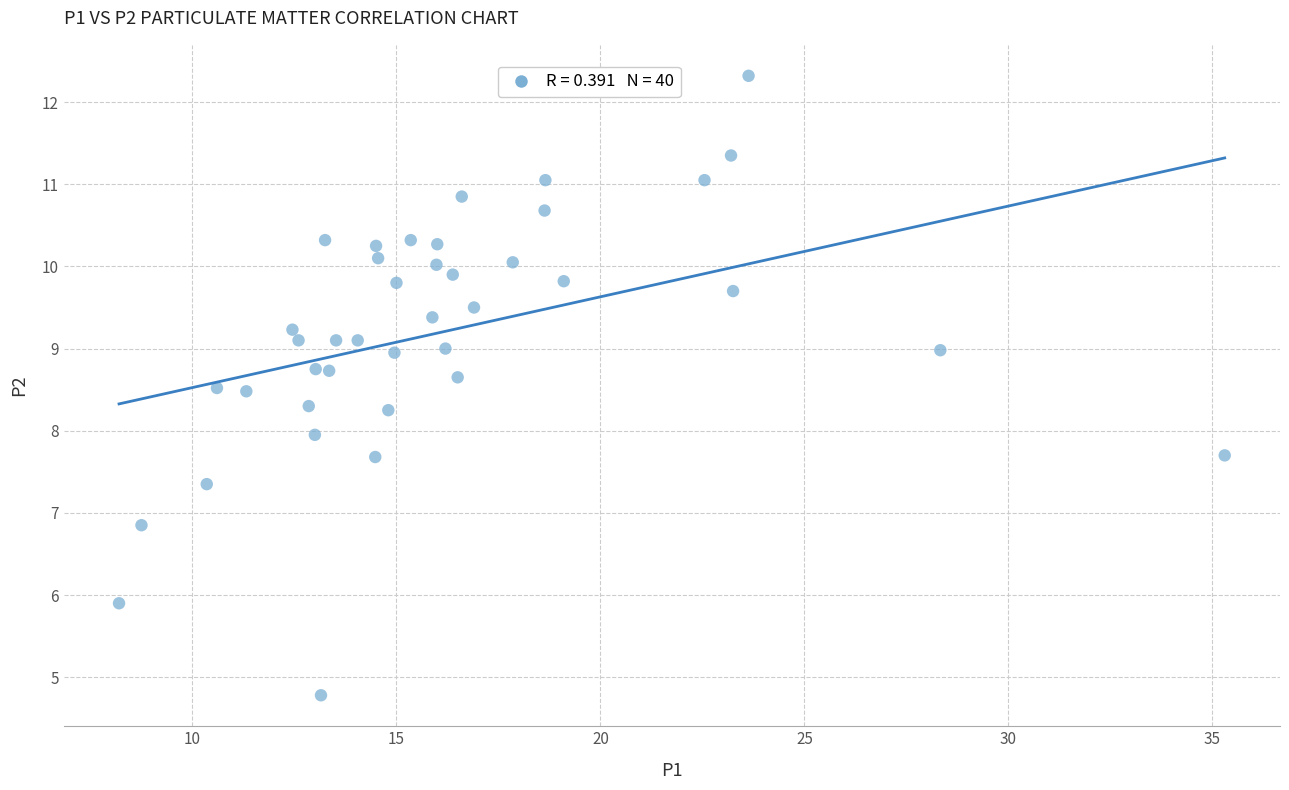

What is the range of Y values (max minus min)?

7.5